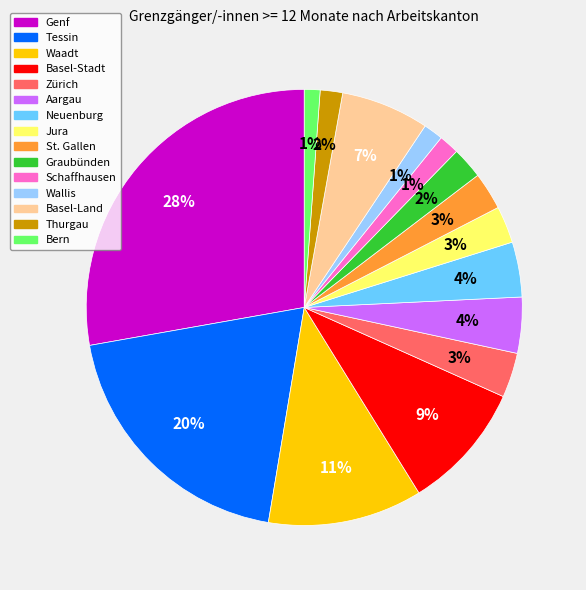

How many segments does this pie chart have?

15